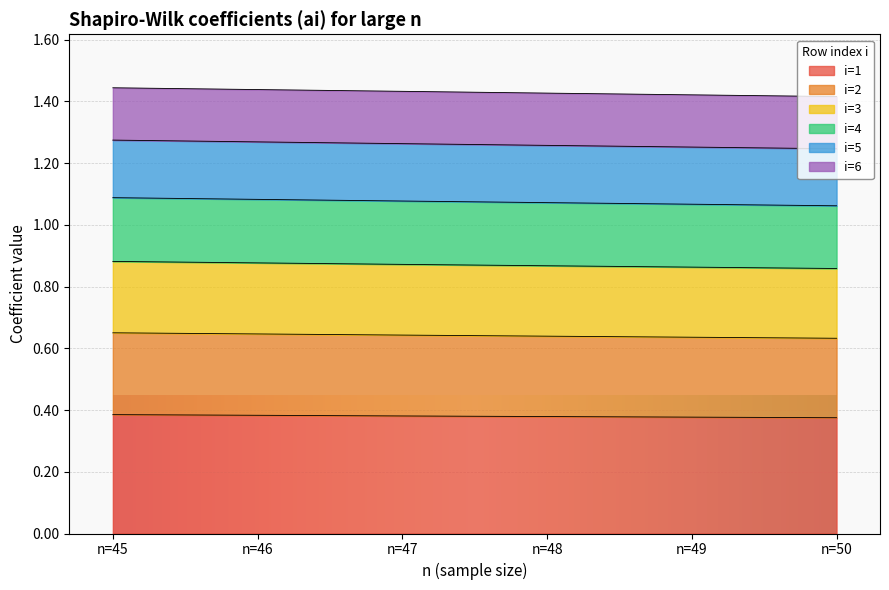

True or false: i=1 has a value of 0.6 at n=47.

False